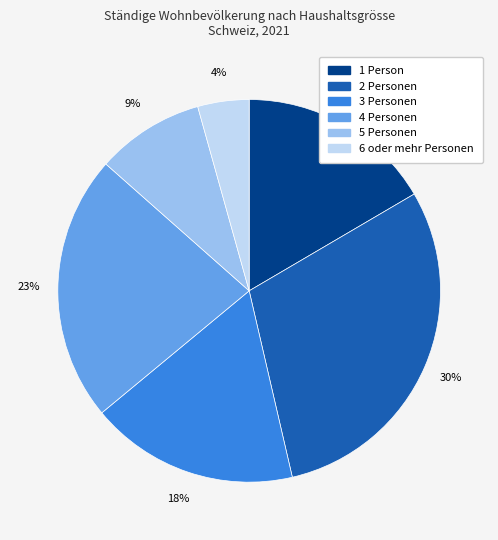

How many segments does this pie chart have?

6